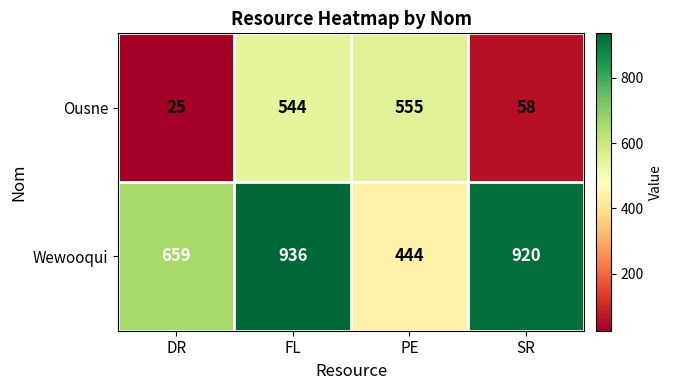

How many series are shown in this chart?

2